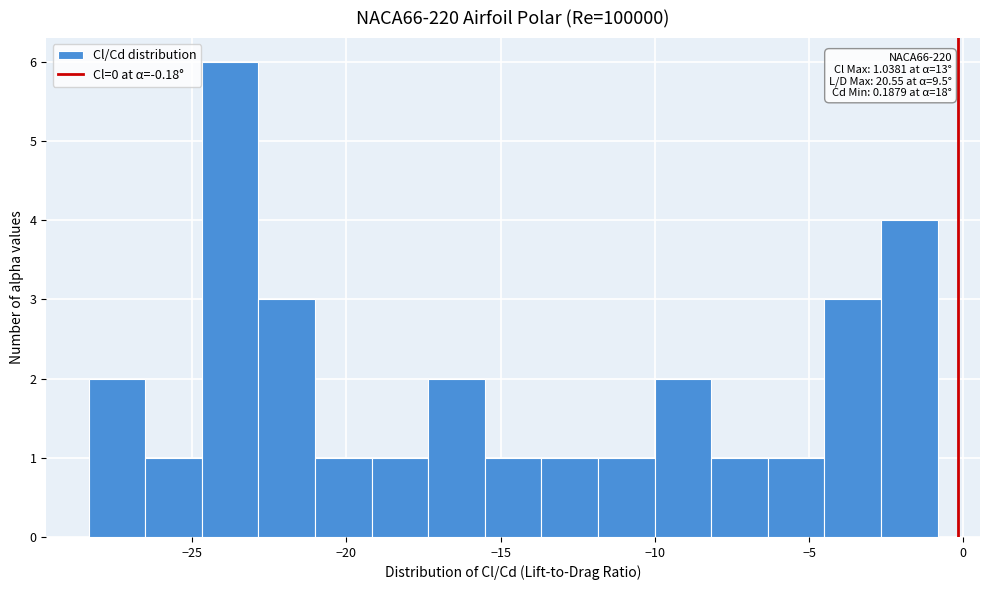

Read against the x-axis, roughly where is the centre of the tallest bar?

-24.0